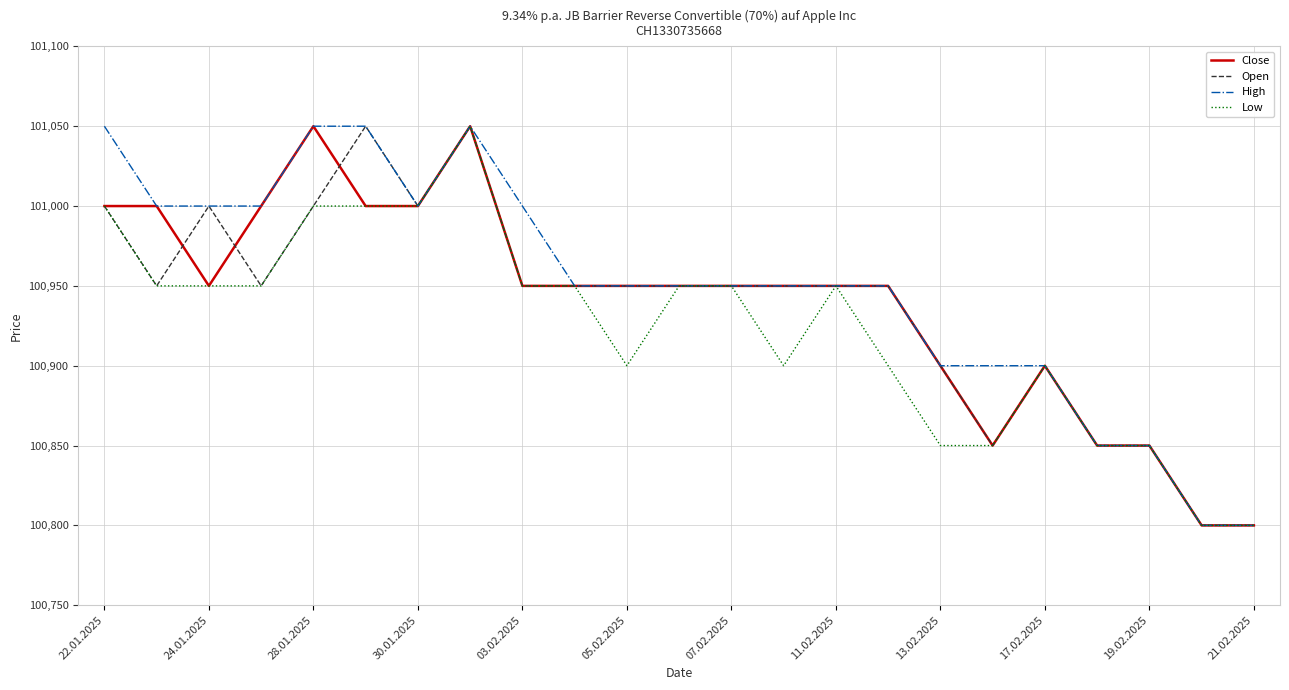

What is the smallest value displayed?

100800